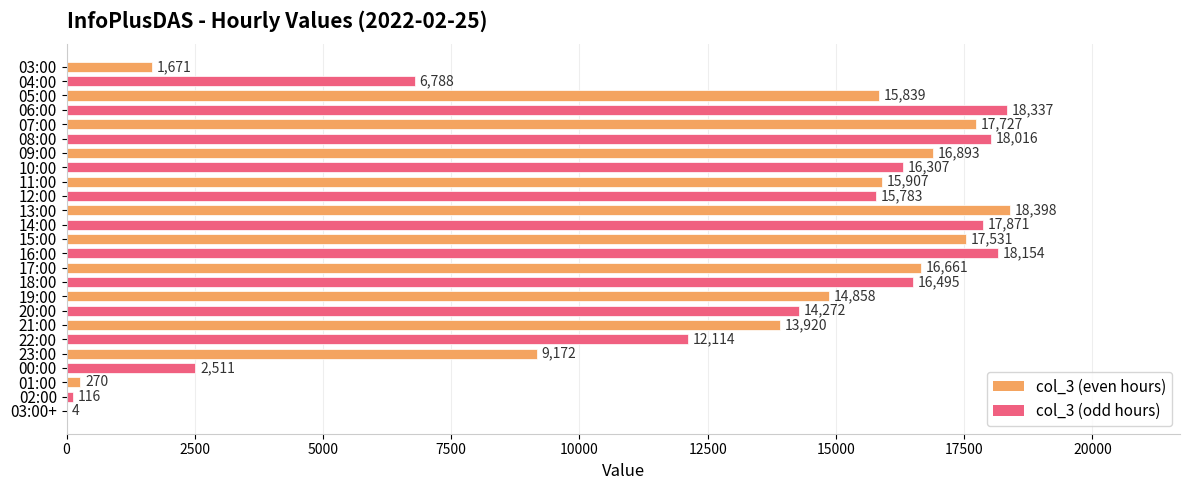

What is the change in value from 16:00 to 02:00?

-18038